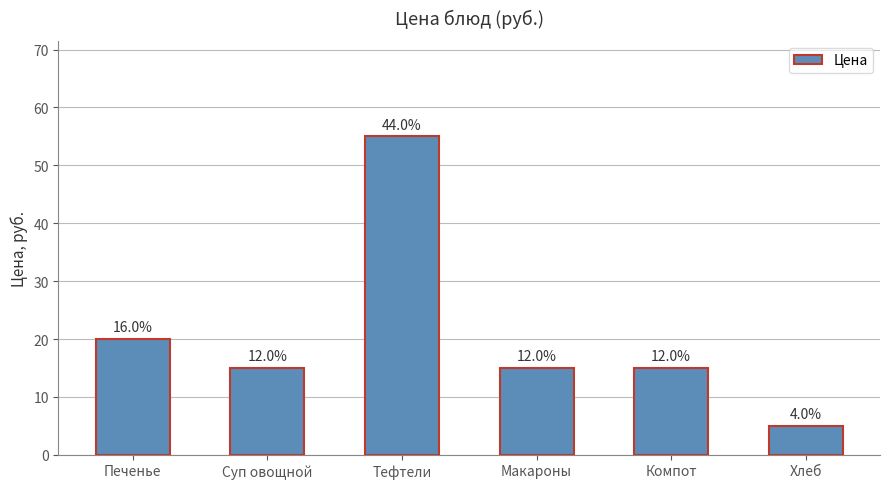

Does the chart contain any negative values?

No